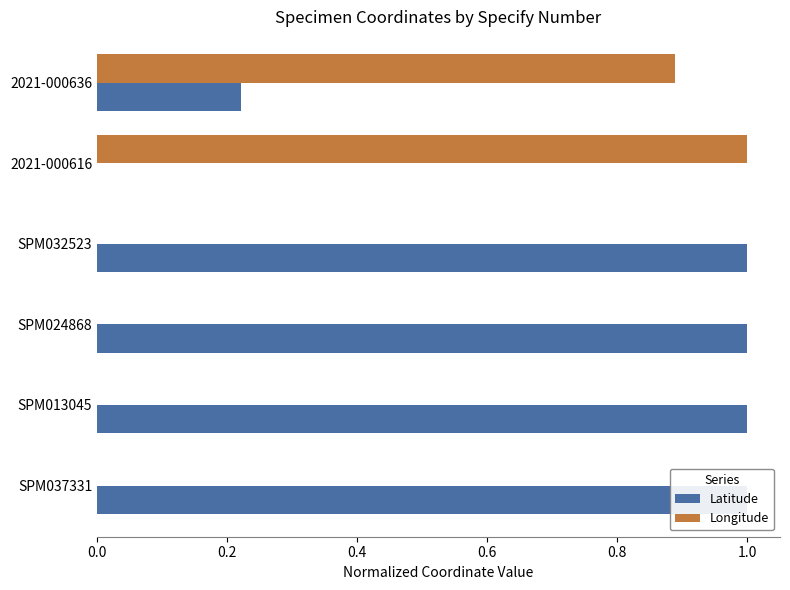

The value of Longitude at 2021-000636 is 0.9. True or false?

True